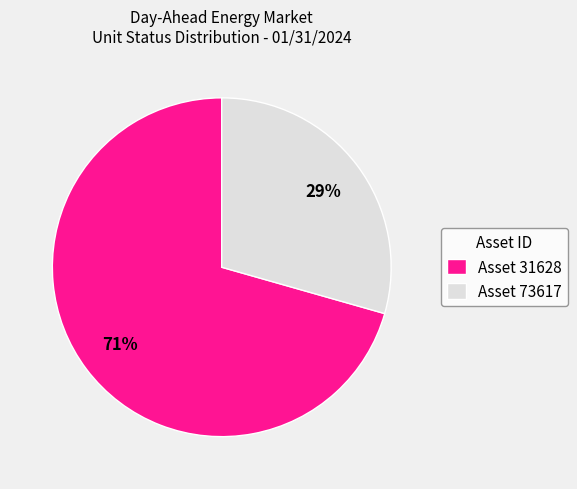

Is there any slice that represents more than half of the pie?

Yes